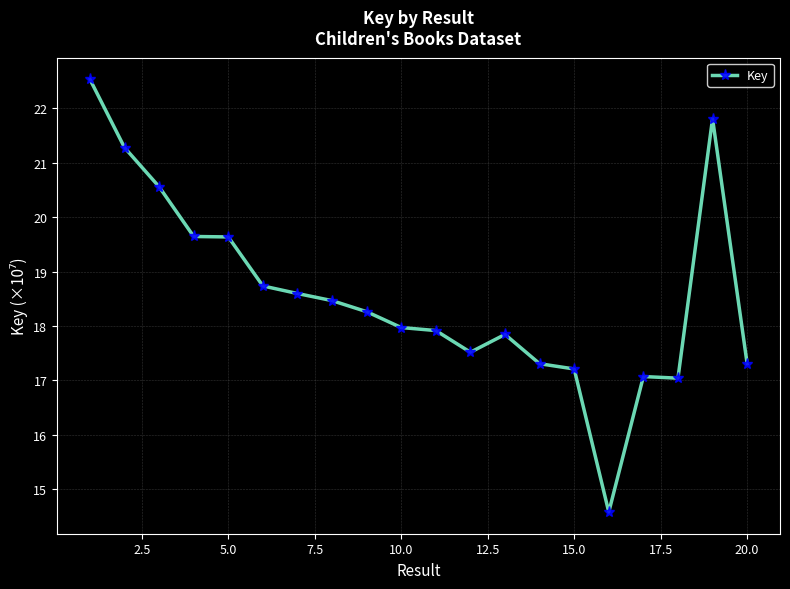

How many categories are shown in the chart?

20